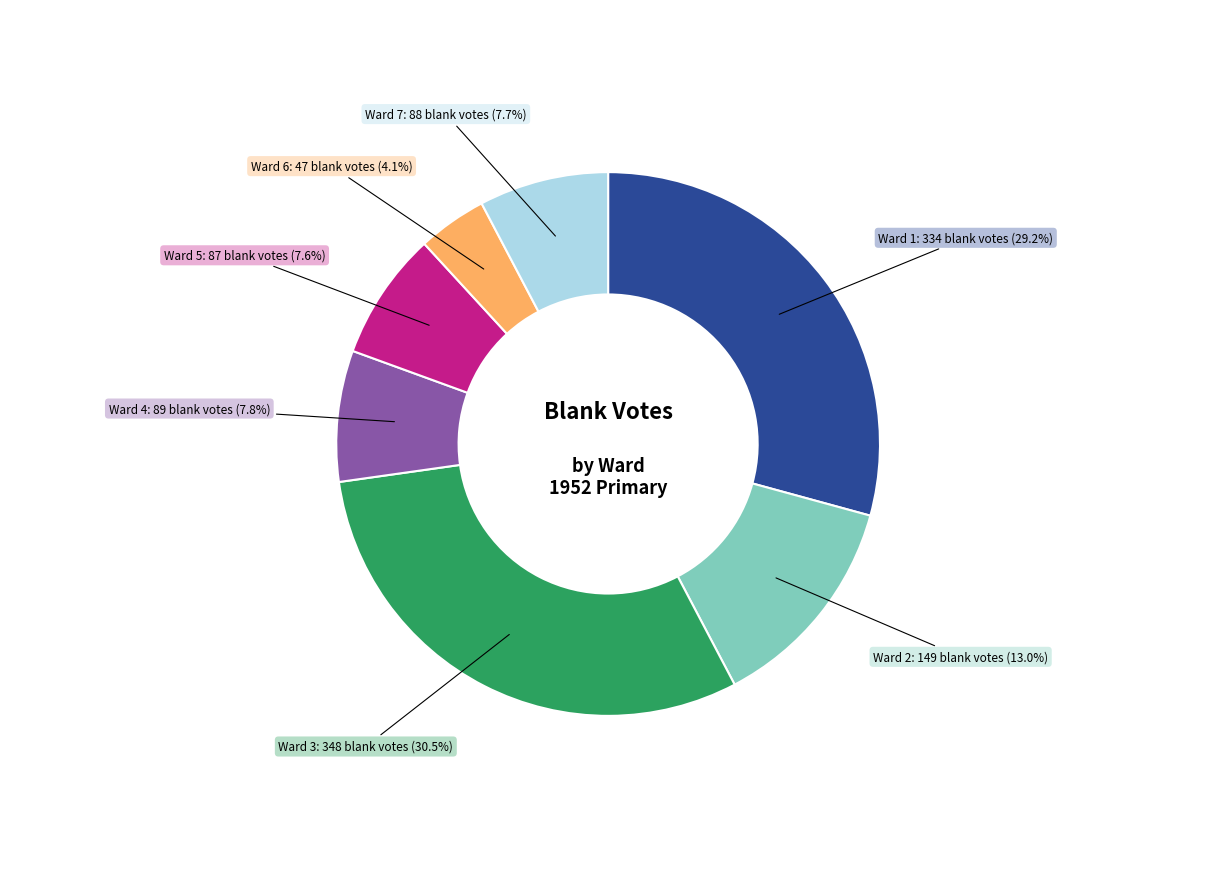

Is there a majority slice in this chart?

No